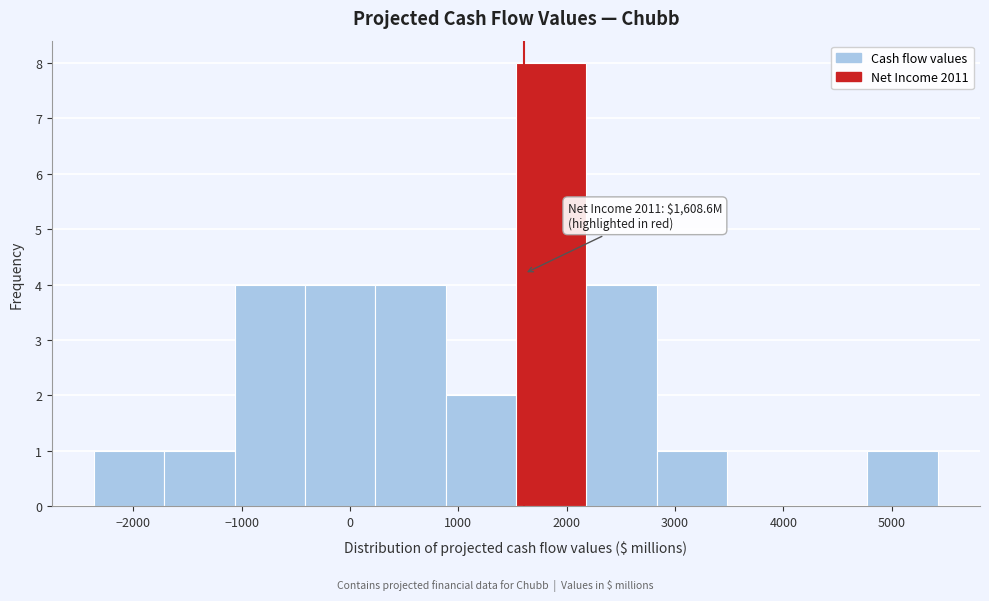

Which range on the x-axis has the tallest bar?

1500 to 2200